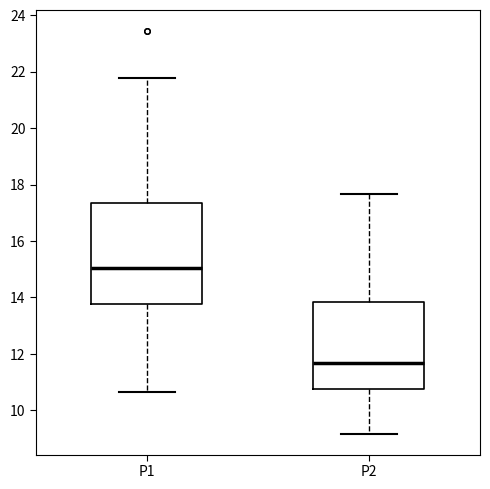

Reading left to right, read every box against the y-axis: the position of its median line, the range the box covers, and the ends of its whiskers. The values are not printed on the chart, so give them approximately, as read against the axis.

P1: median 15.0, box 13.8 to 17.4, whiskers 10.6 to 21.8
P2: median 11.6, box 10.8 to 13.8, whiskers 9.2 to 17.6